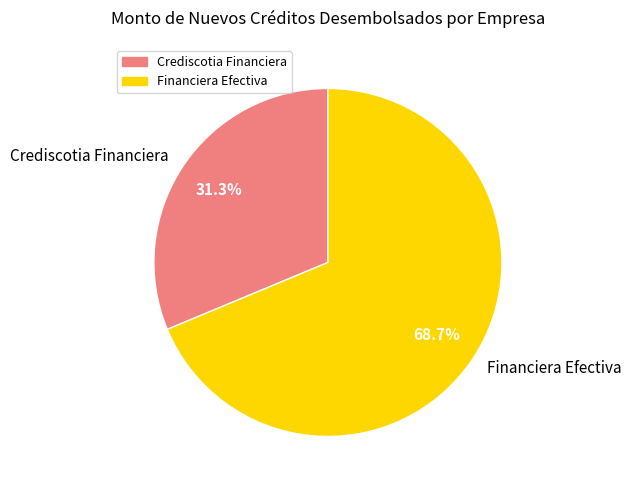

How many segments does this pie chart have?

2